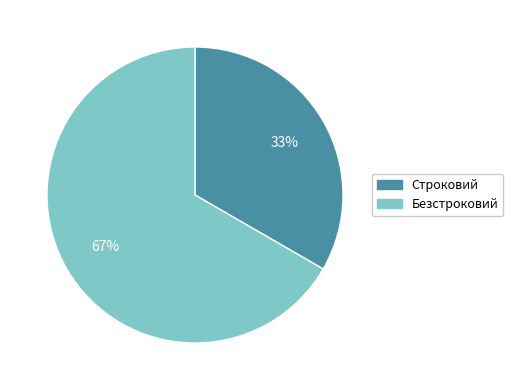

To the nearest percent, what is the average slice percentage?

50%